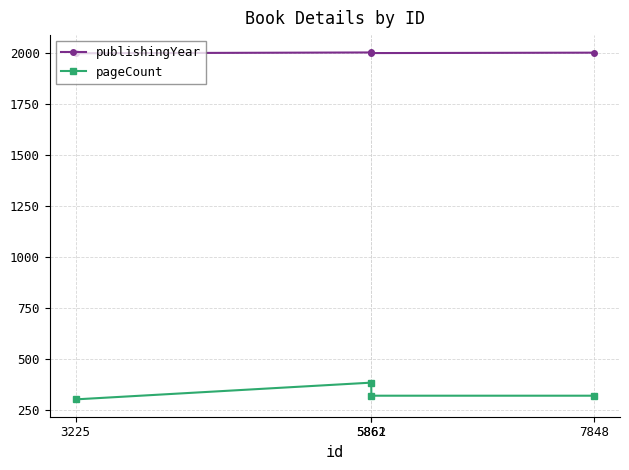

List the series in order of their overall mean, lowest first.

pageCount, publishingYear